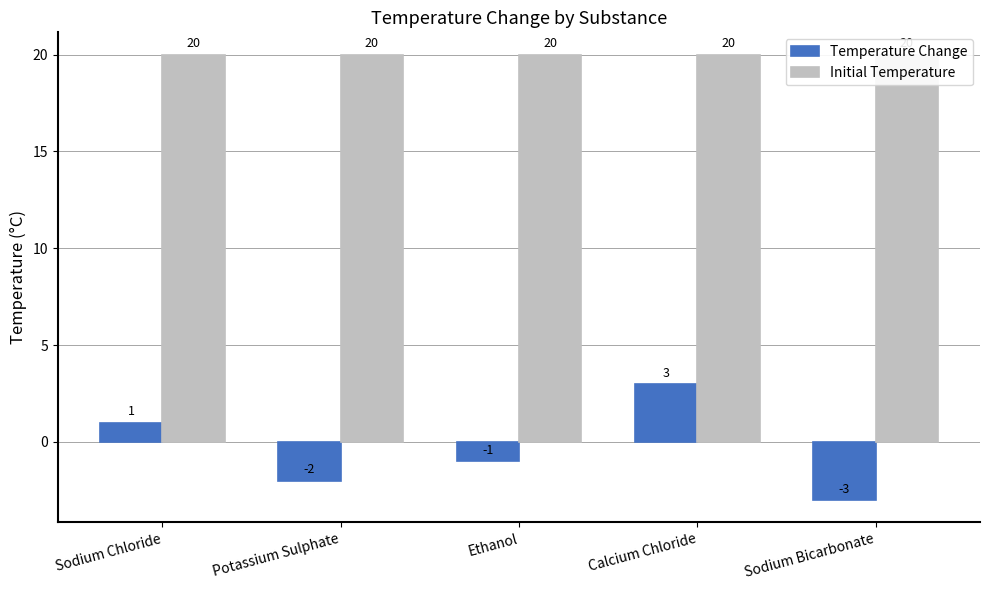

Between Sodium Chloride and Calcium Chloride, which is larger?

Calcium Chloride